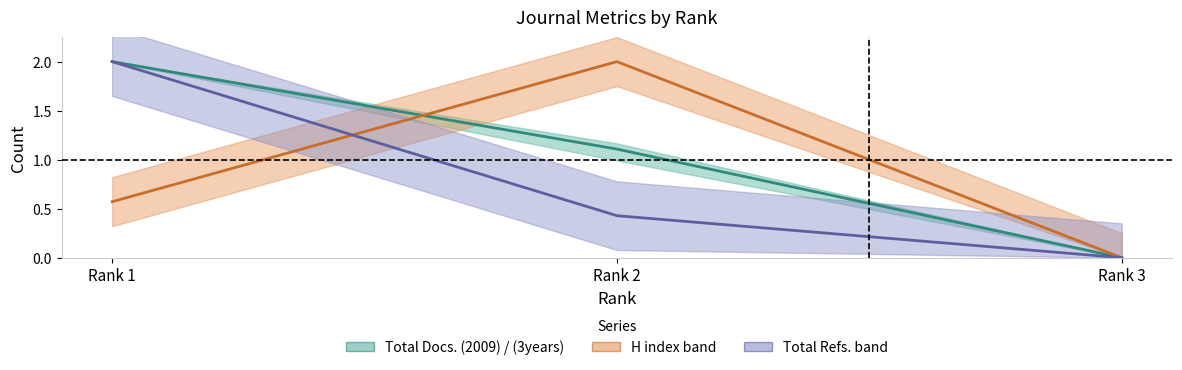

What is the difference between the maximum and minimum values in the Total Refs. series?

2.0